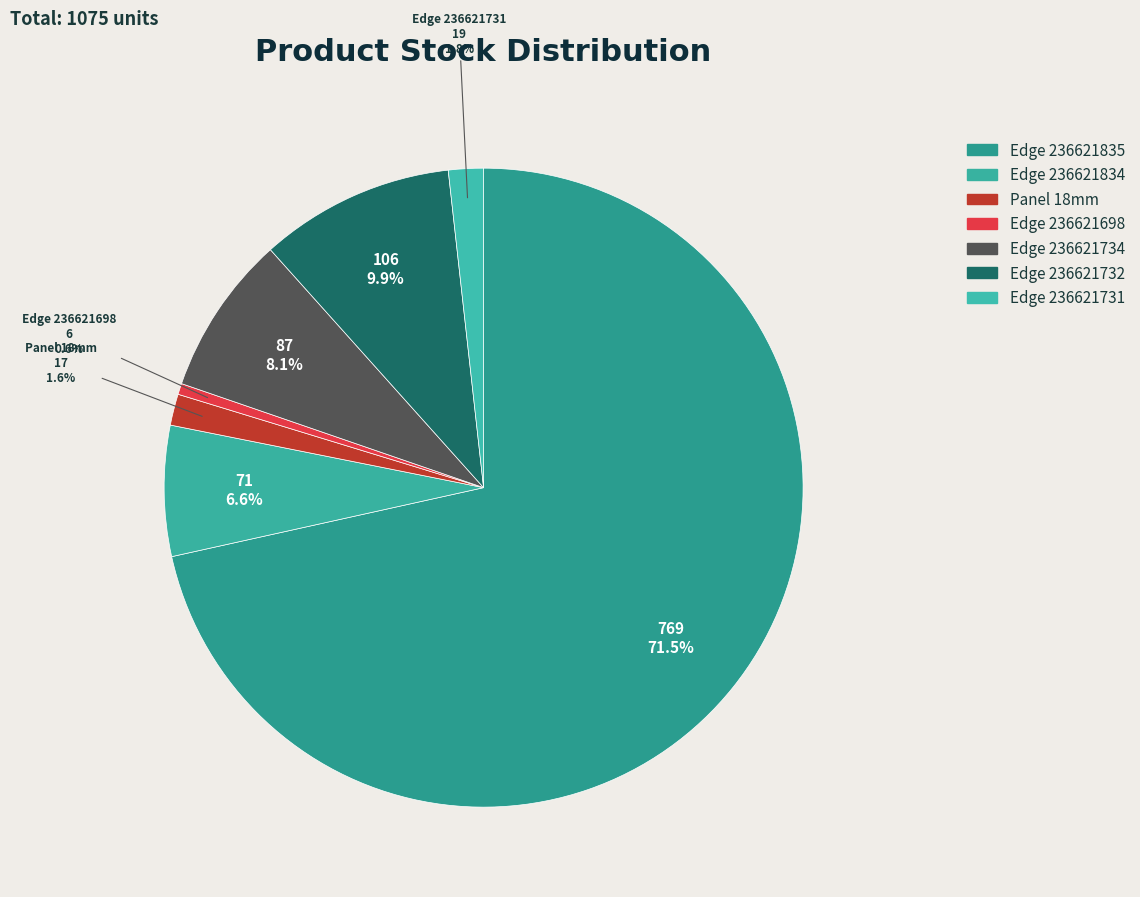

Is there any slice that represents more than half of the pie?

Yes